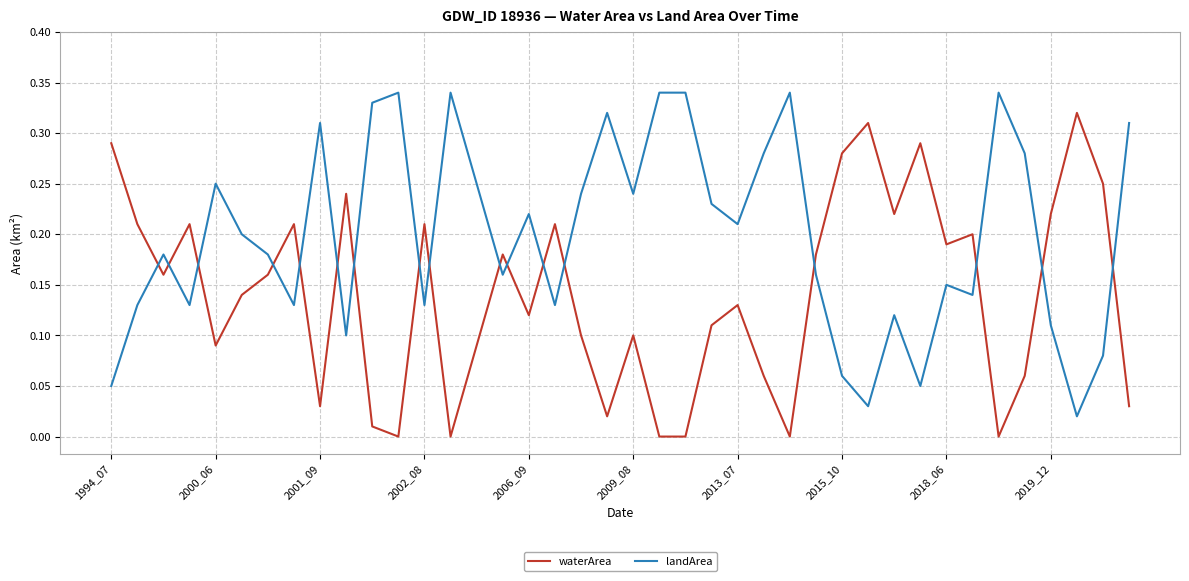

True or false: waterArea and landArea cross at least once.

True